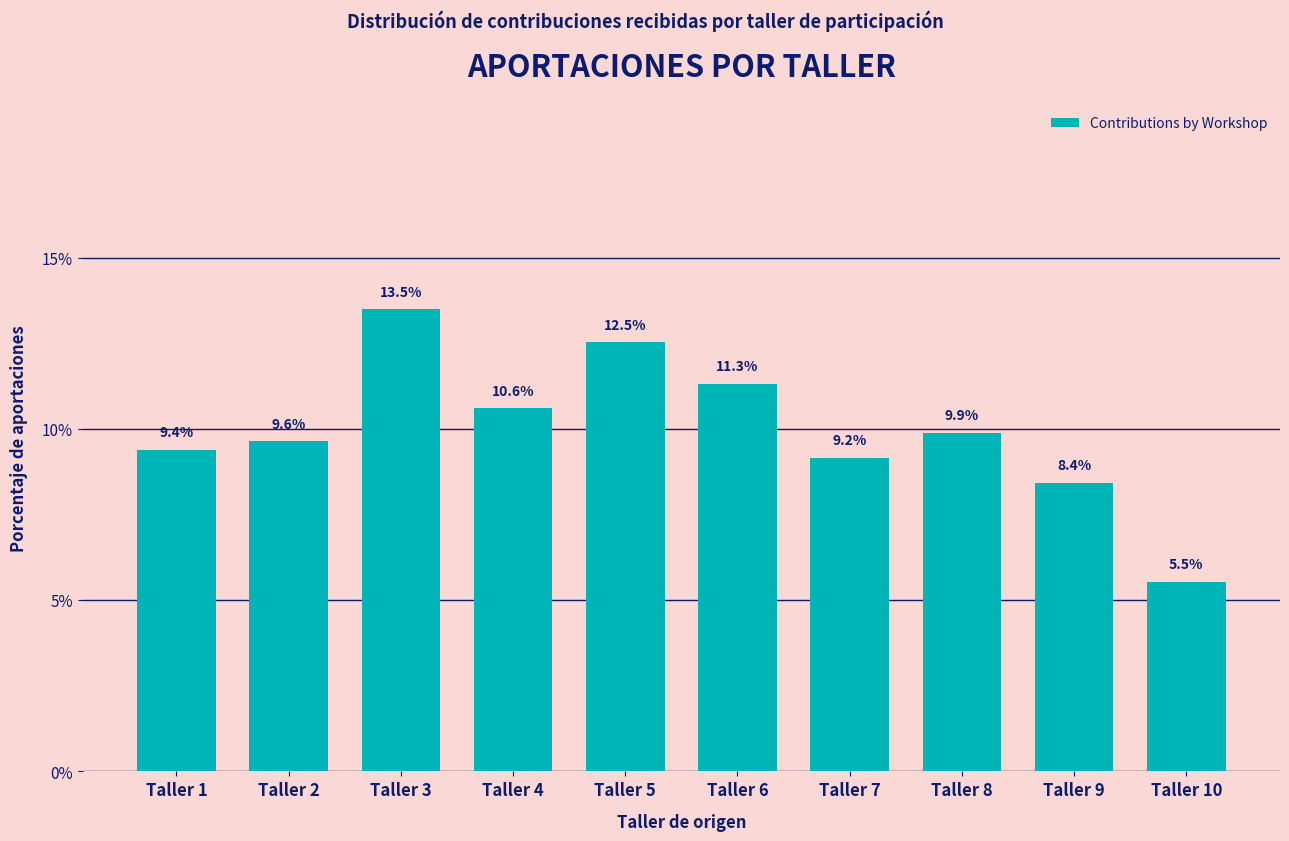

Reading left to right, list all the values displayed in this chart.

9.4	9.6	13.5	10.6	12.5	11.3	9.2	9.9	8.4	5.5